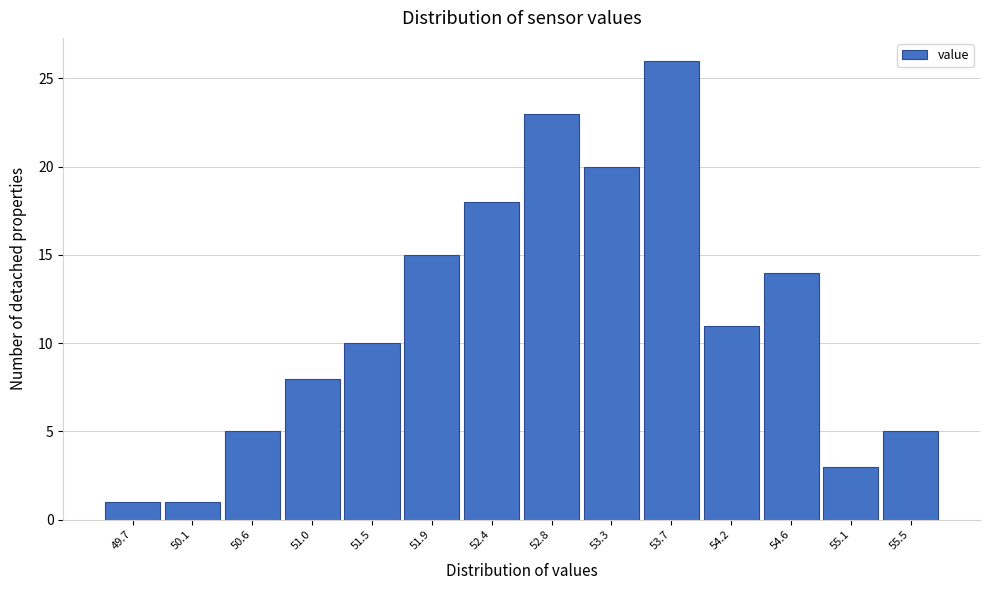

Reading left to right, list every bar in this chart as the range it spans on the x-axis followed by its height. The values are not printed on the chart, so give them approximately, as read against the axis.

49.45 to 49.90: 1
49.90 to 50.35: 1
50.35 to 50.80: 5
50.80 to 51.25: 8
51.25 to 51.70: 10
51.70 to 52.15: 15
52.15 to 52.60: 18
52.60 to 53.05: 23
53.05 to 53.50: 20
53.50 to 53.95: 26
53.95 to 54.40: 11
54.40 to 54.85: 14
54.85 to 55.30: 3
55.30 to 55.75: 5